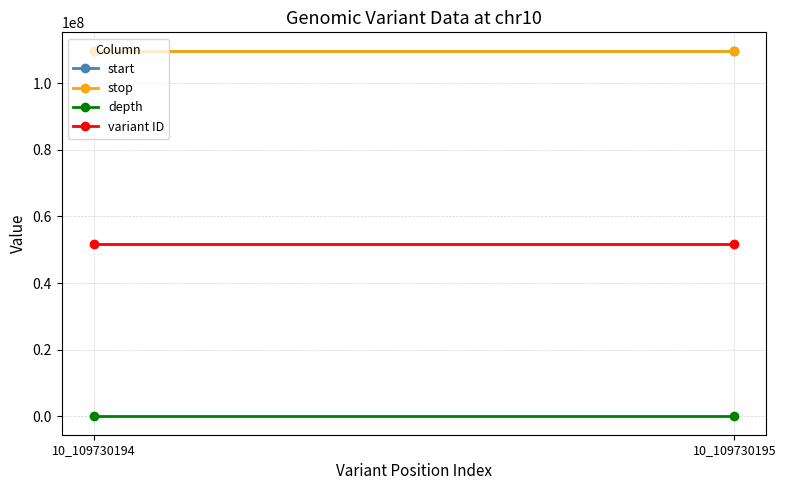

Reading right to left, what are all the values shown in this chart?

start: 10_109730195=109730195	10_109730194=109730194
stop: 10_109730195=109730196	10_109730194=109730196
depth: 10_109730195=23	10_109730194=23
variant ID: 10_109730195=51599661	10_109730194=51599660